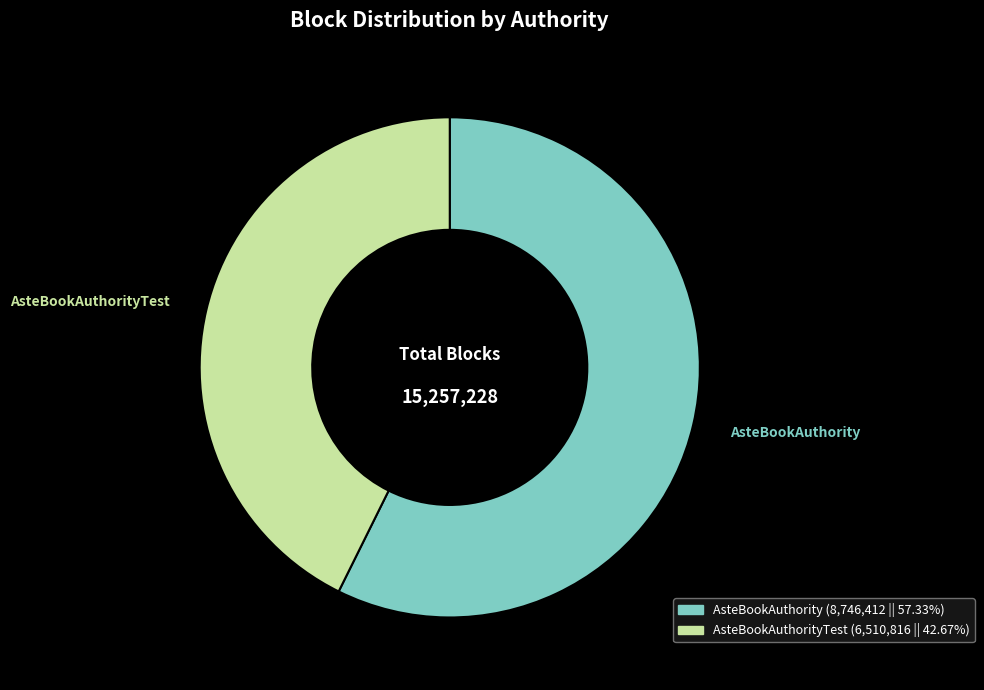

Does any single category account for the majority?

Yes